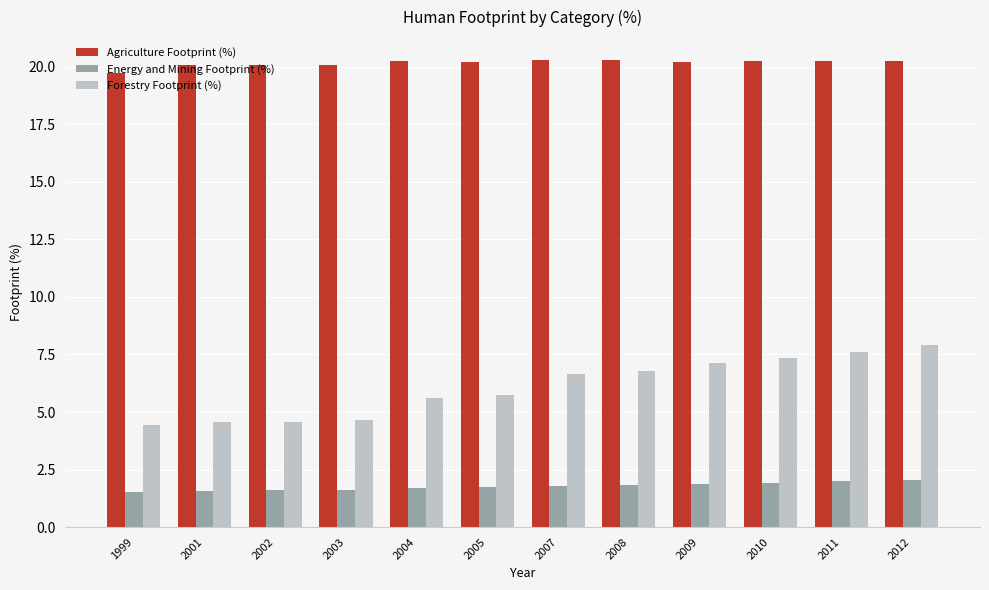

Count the number of categories in the chart.

12